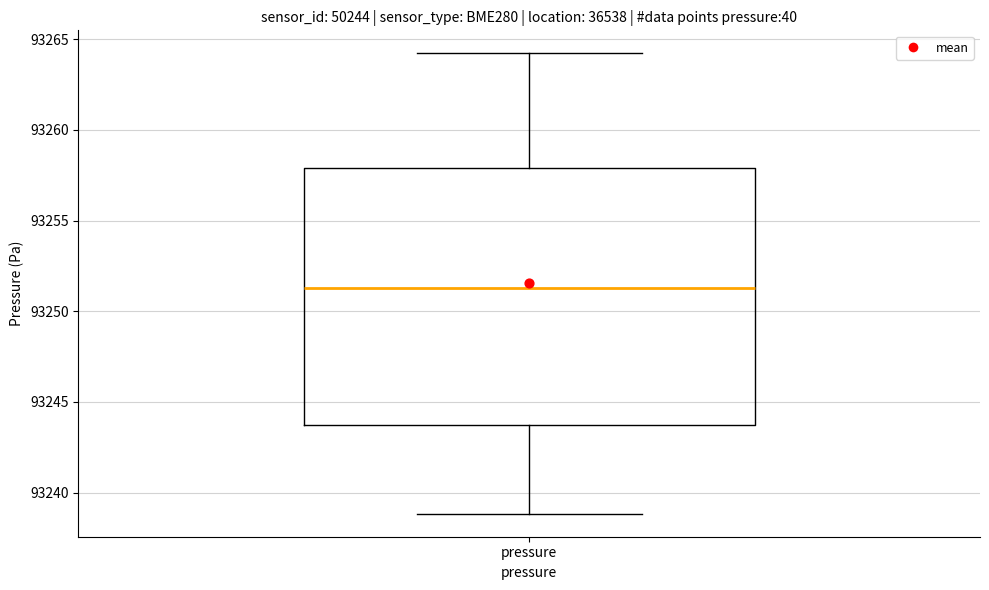

Where does the lower whisker of the box for pressure end on the y-axis? The values are not printed on the chart, so give them approximately, as read against the axis.

93239.0